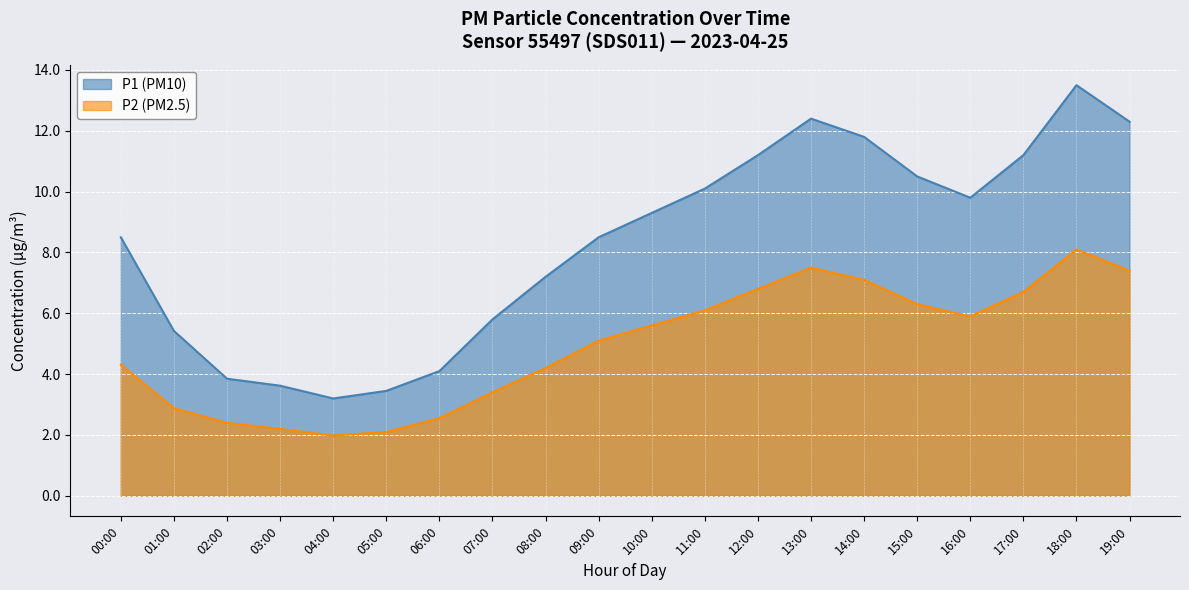

Reading left to right, list all the values displayed in this chart.

P1: 00:00=8.5	01:00=5.4	02:00=3.9	03:00=3.6	04:00=3.2	05:00=3.5	06:00=4.1	07:00=5.8	08:00=7.2	09:00=8.5	10:00=9.3	11:00=10.1	12:00=11.2	13:00=12.4	14:00=11.8	15:00=10.5	16:00=9.8	17:00=11.2	18:00=13.5	19:00=12.3
P2: 00:00=4.3	01:00=2.9	02:00=2.4	03:00=2.2	04:00=2.0	05:00=2.1	06:00=2.5	07:00=3.4	08:00=4.2	09:00=5.1	10:00=5.6	11:00=6.1	12:00=6.8	13:00=7.5	14:00=7.1	15:00=6.3	16:00=5.9	17:00=6.7	18:00=8.1	19:00=7.4